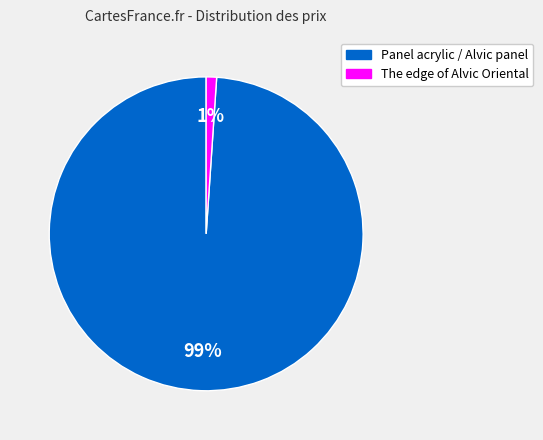

Count the number of slices in the pie.

2